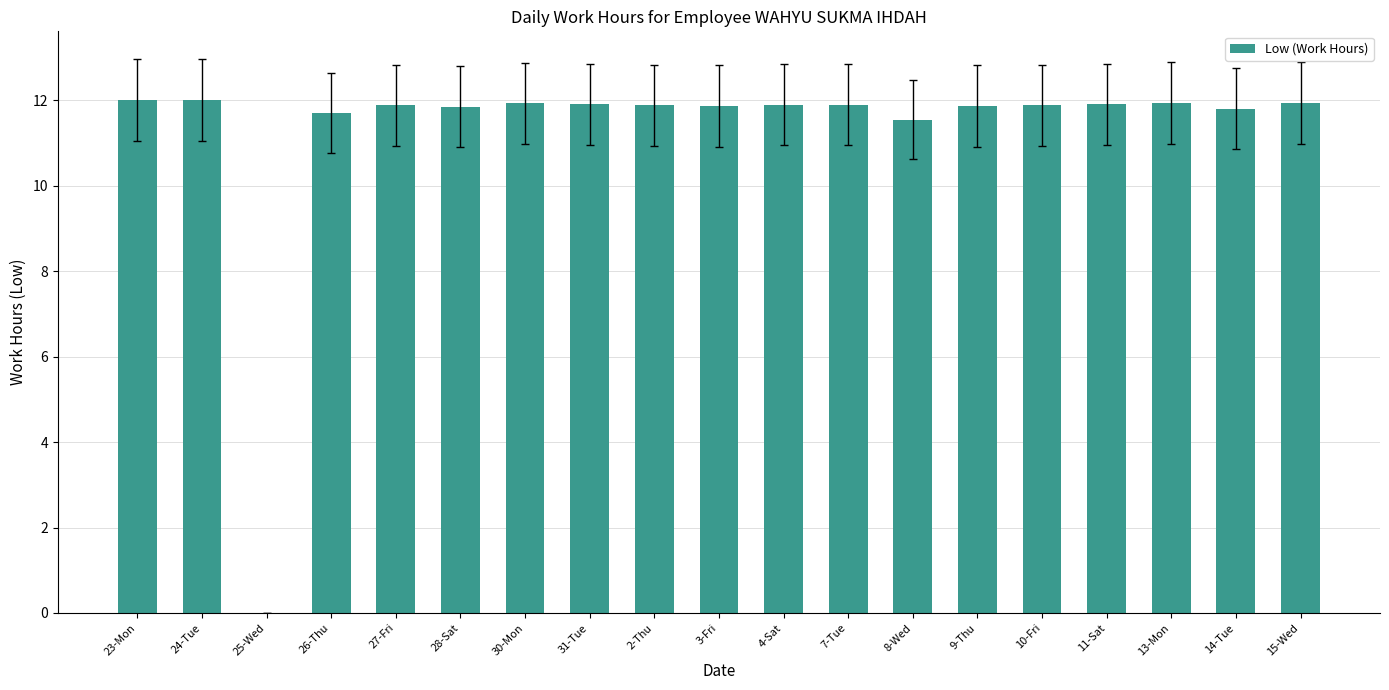

Are the bars horizontal?

No